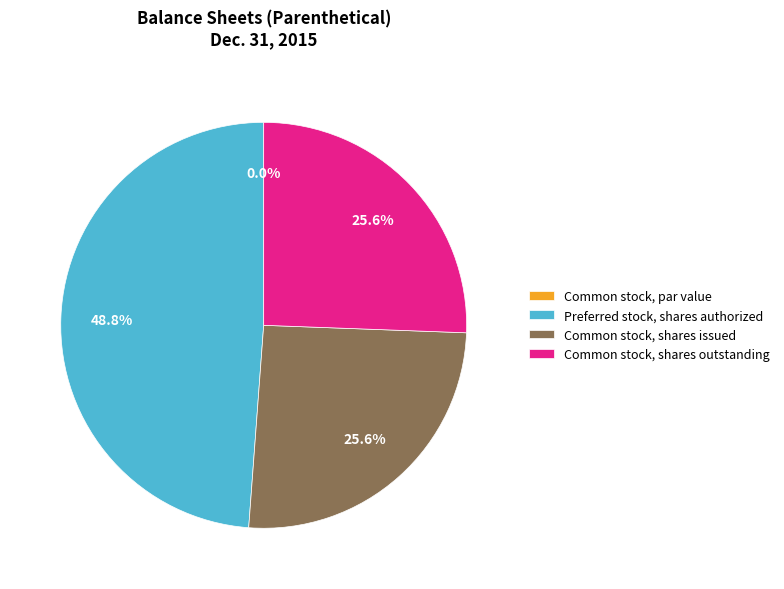

What portion of the pie excludes Preferred stock, shares authorized?

51.2%